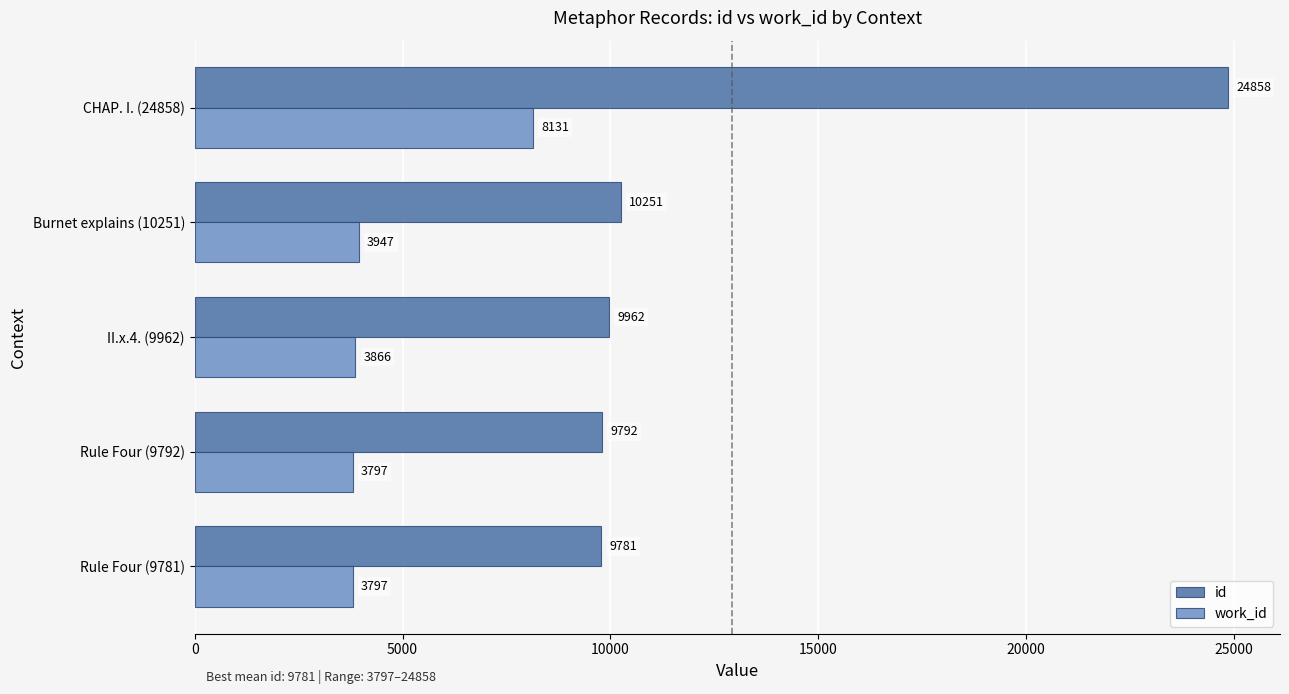

The work_id series shows 6048 at II.x.4. (9962). True or false?

False